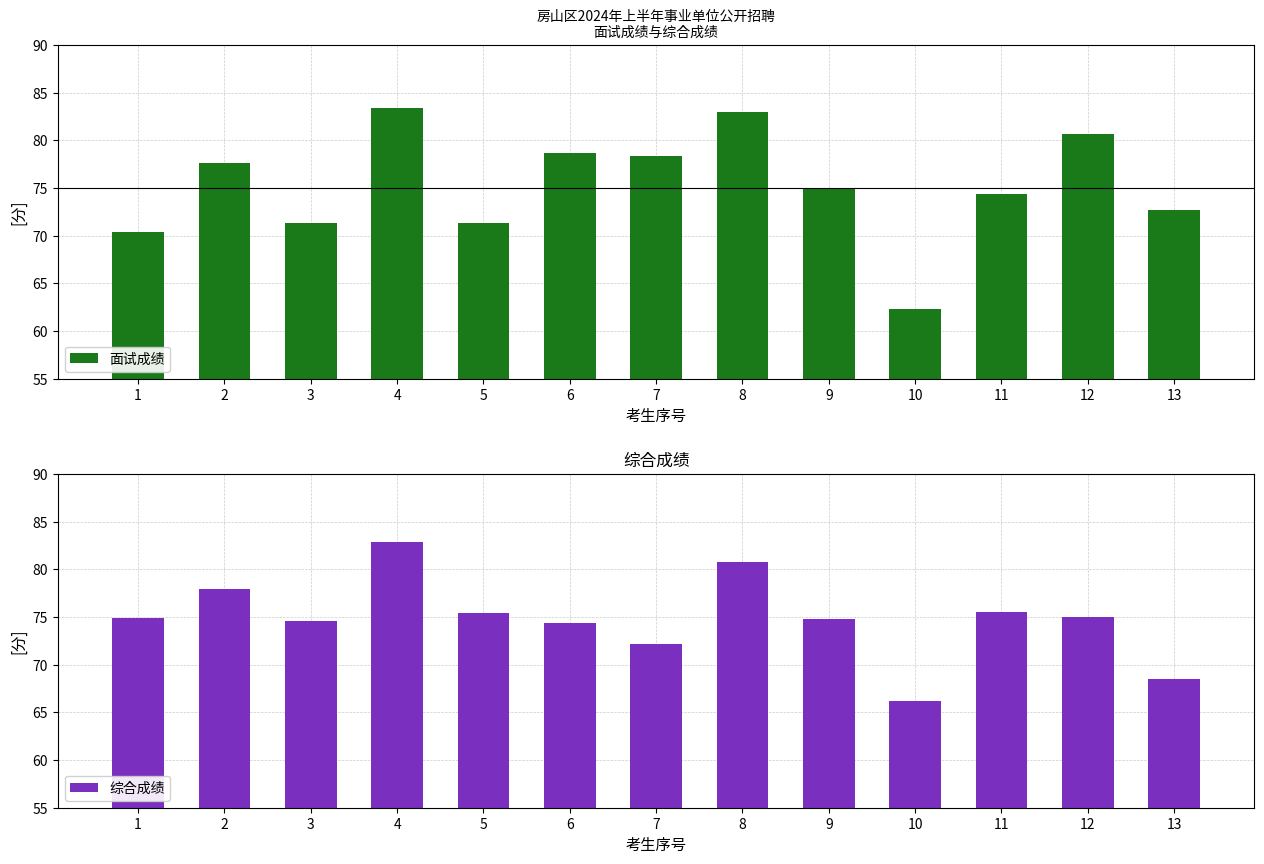

Reading right to left, list all the values displayed in this chart.

面试成绩: 72.7	80.7	74.3	62.4	75.0	83.0	78.3	78.7	71.3	83.3	71.3	77.7	70.3
综合成绩: 68.5	75.0	75.5	66.2	74.8	80.8	72.2	74.3	75.4	82.9	74.5	78.0	74.9